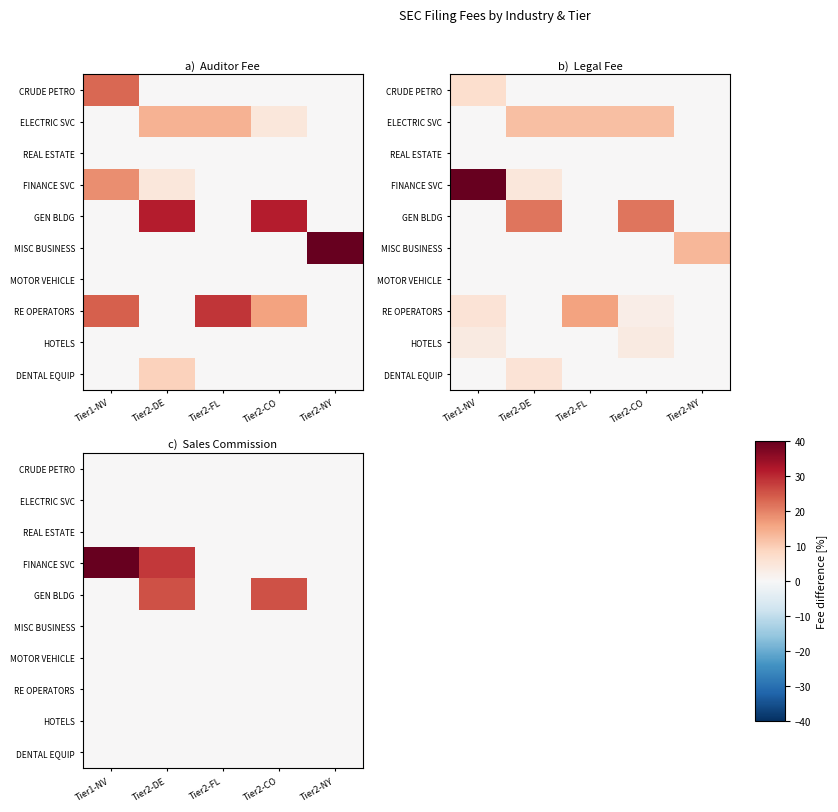

Which has a higher value, Tier2-DE or Tier1-NV?

Tier2-DE